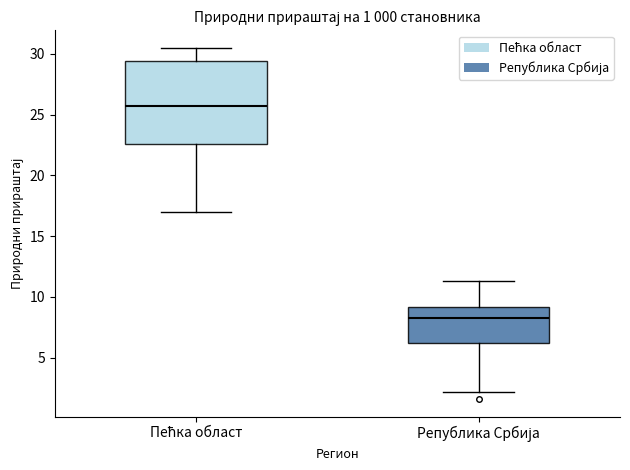

Reading left to right, read every box against the y-axis: the position of its median line, the range the box covers, and the ends of its whiskers. The values are not printed on the chart, so give them approximately, as read against the axis.

Пећка област: median 25.5, box 22.5 to 29.5, whiskers 17.0 to 30.5
Република Србија: median 8.5, box 6.0 to 9.0, whiskers 2.0 to 11.5